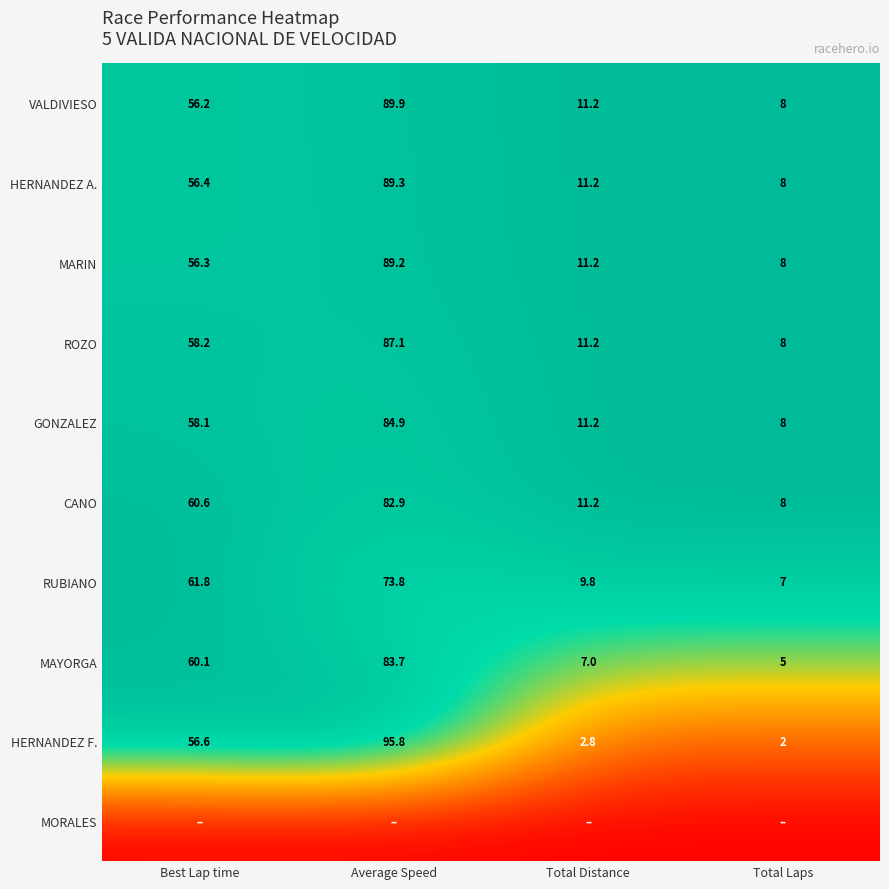

Is it true that CANO equals 0.2 at Best Lap time?

False